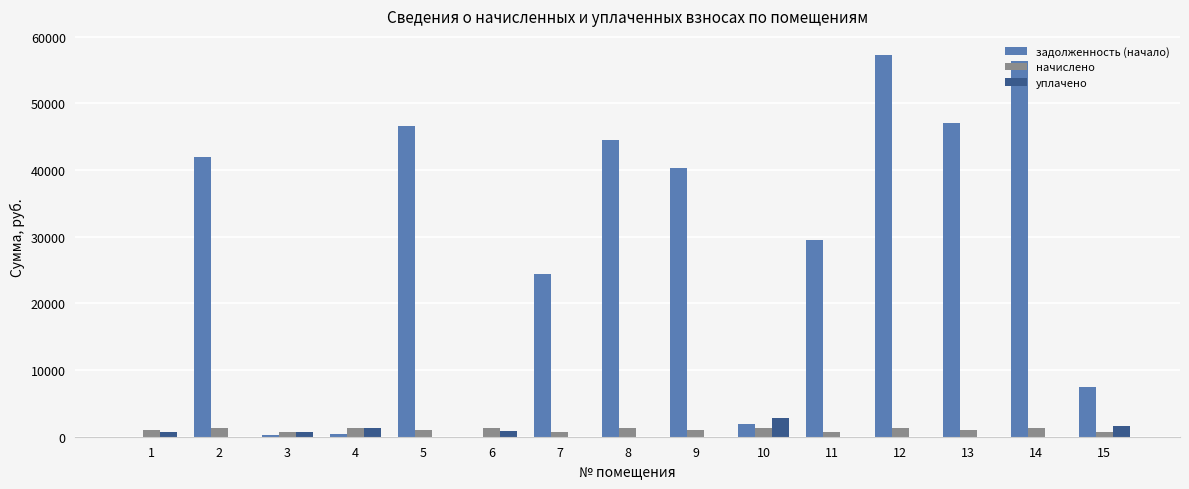

Does the chart contain stacked bars?

No